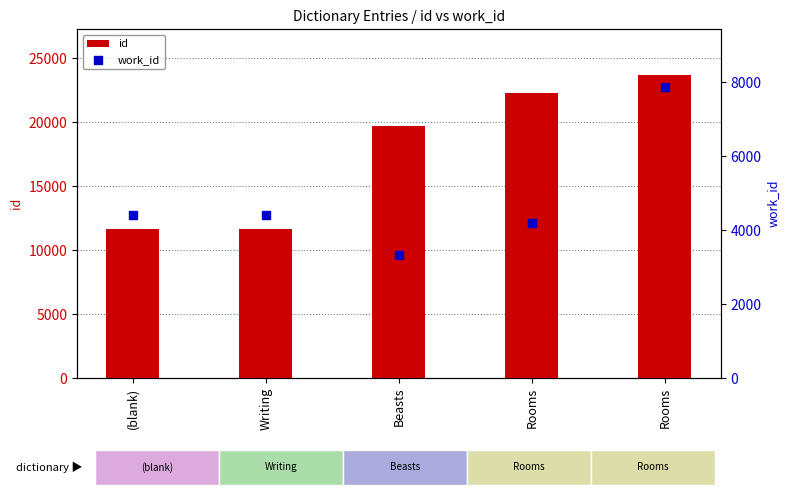

What is the total value across all series at Writing?

16048